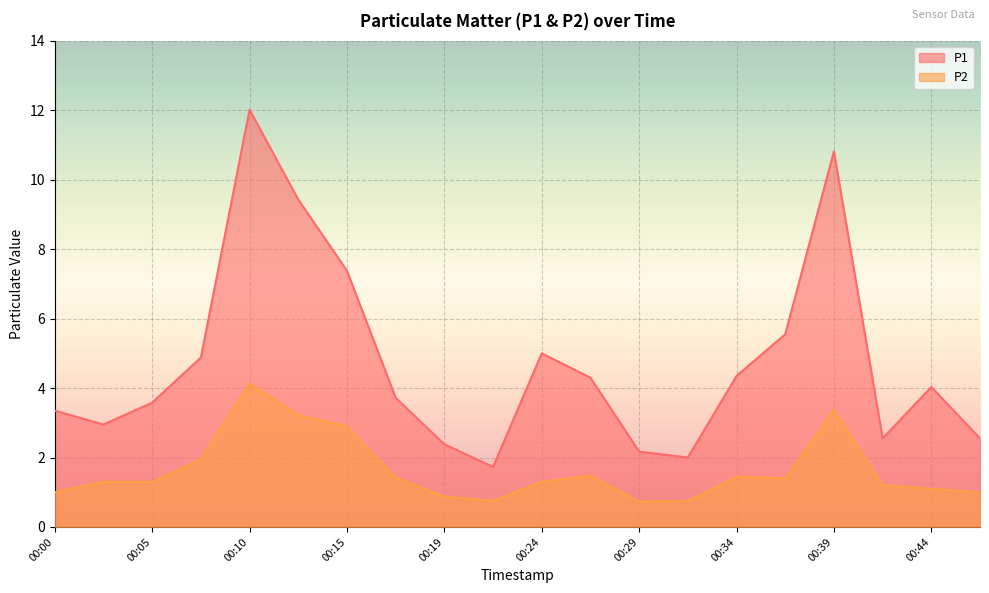

What is the value of the P1 point at the 1st from the left?

3.4